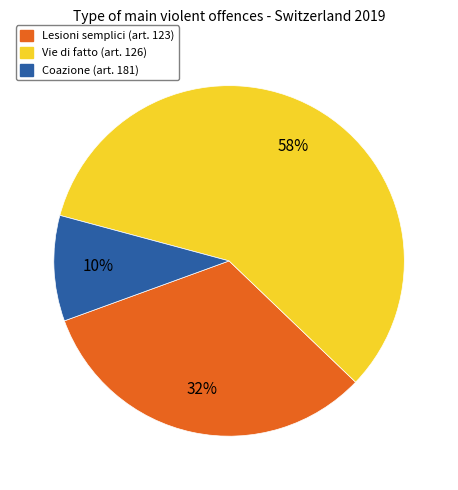

Does Vie di fatto (art. 126) account for over 50% of the chart?

Yes